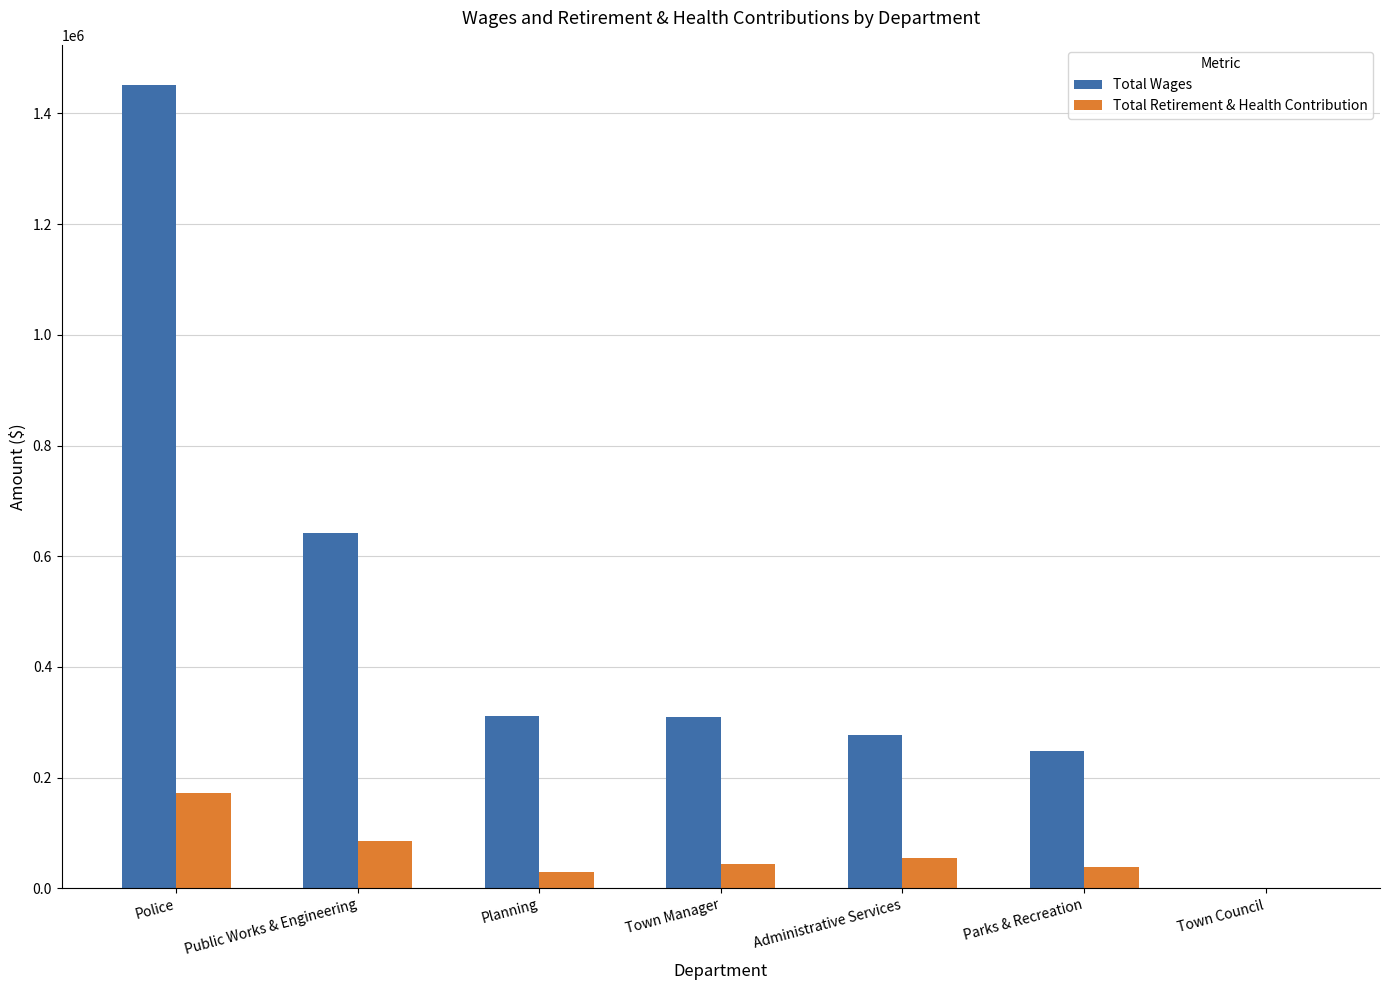

How many values in Total Retirement & Health Contribution are above zero?

6